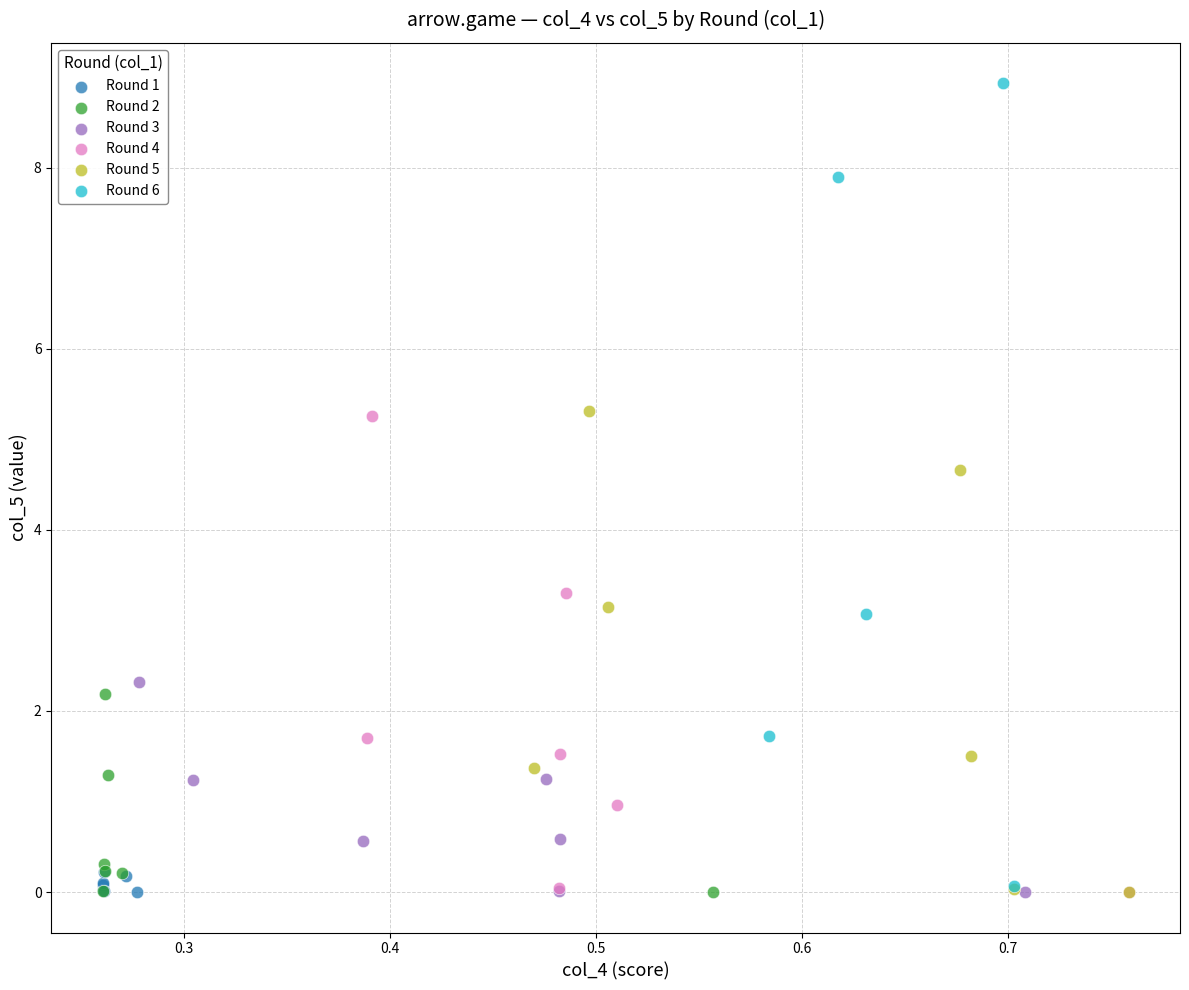

Which series reaches the maximum Y coordinate?

Round 6